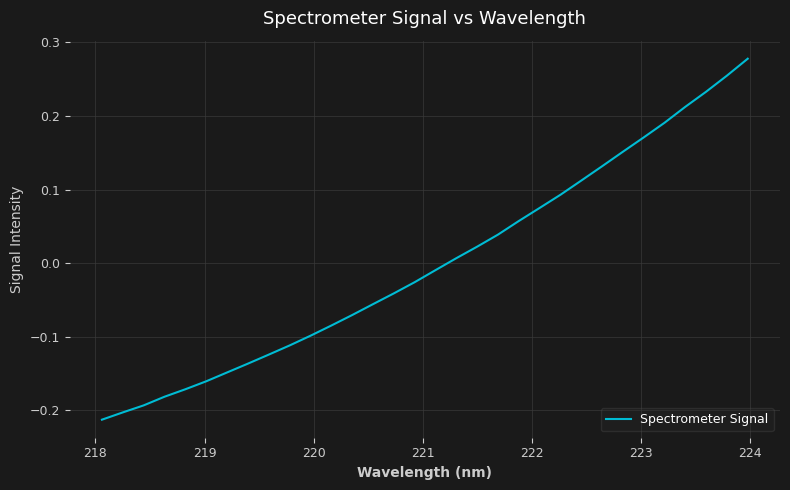

What is the difference between the maximum and minimum values?

0.5